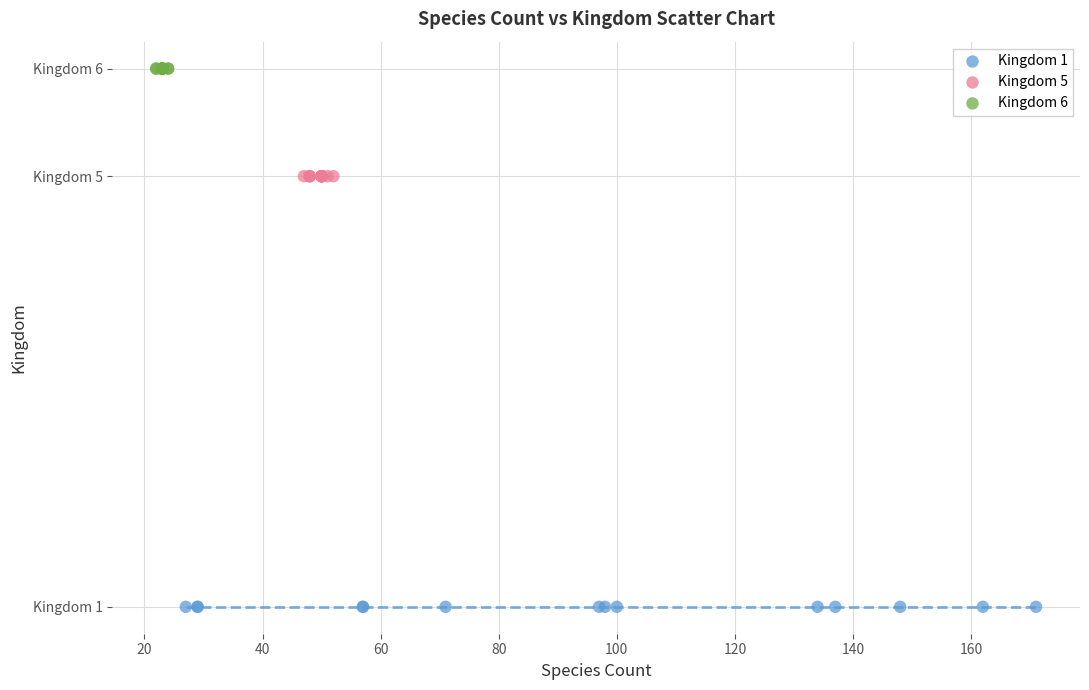

What are all the series names shown in the legend?

Kingdom 1, Kingdom 5, Kingdom 6